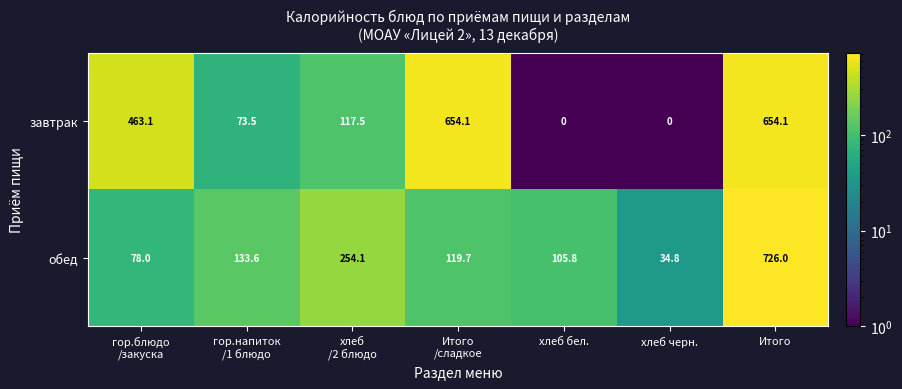

The value of обед at хлеб бел. is 189.5. True or false?

False